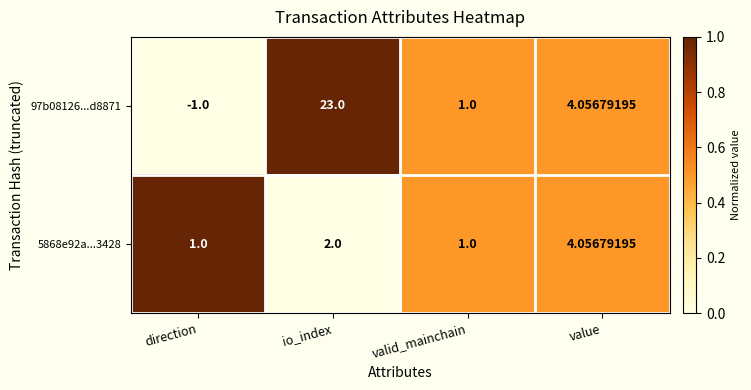

Which category has the lowest value across all series?

direction